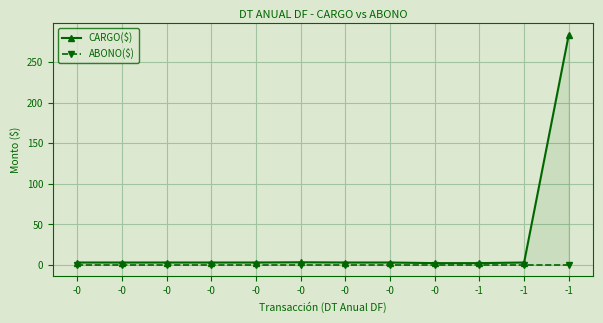

What is the highest value of the CARGO($) series?

283.8